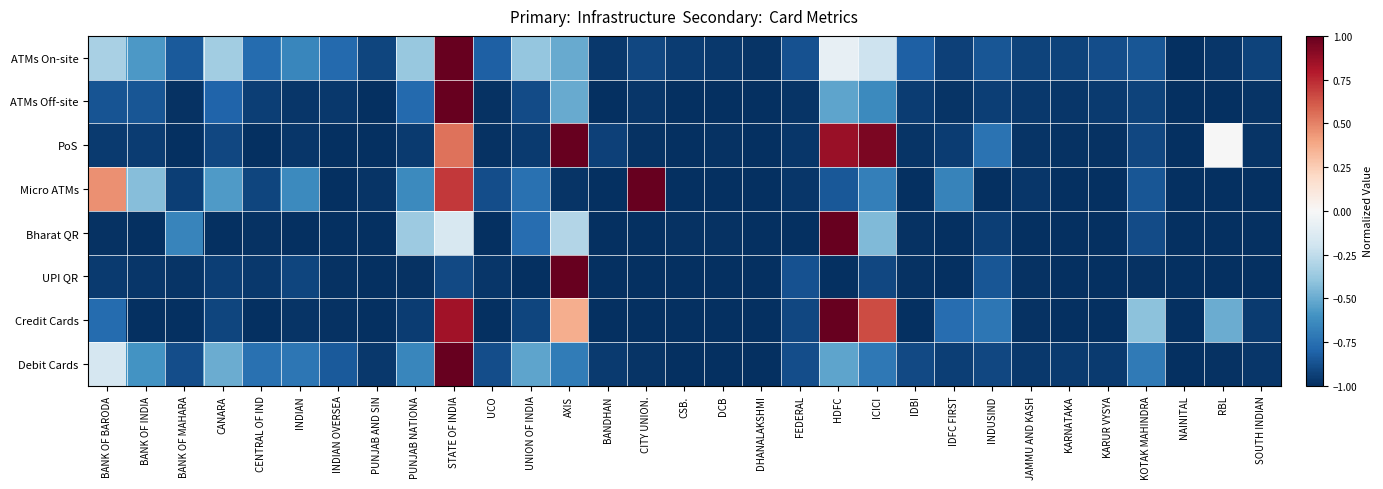

List the series in order of their peak value, lowest first.

ATMs On-site, ATMs Off-site, PoS, Micro ATMs, Bharat QR, UPI QR, Credit Cards, Debit Cards